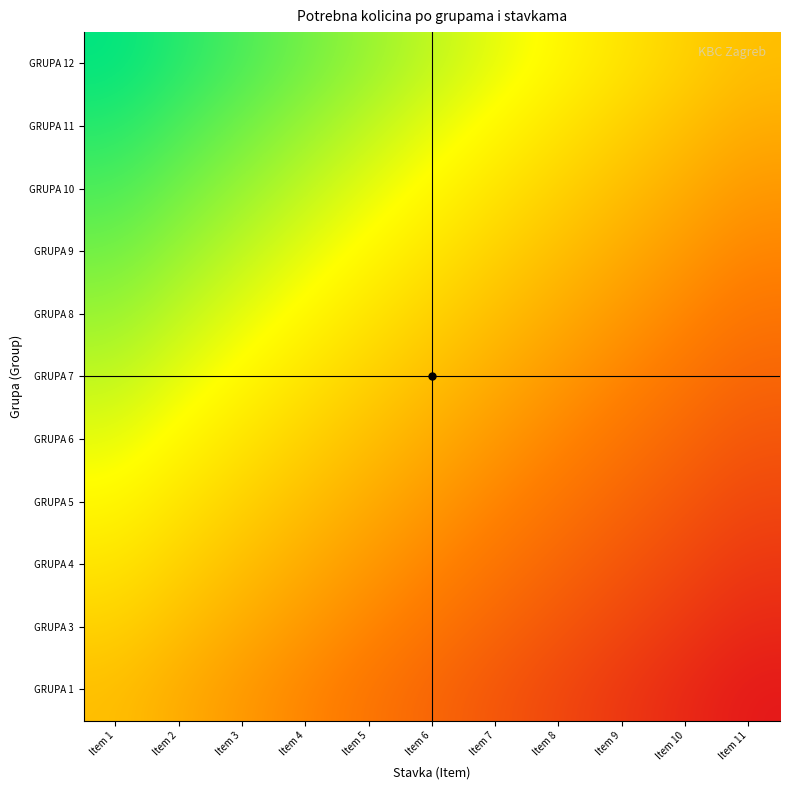

What is the total value across all series at Item 5?

11.7